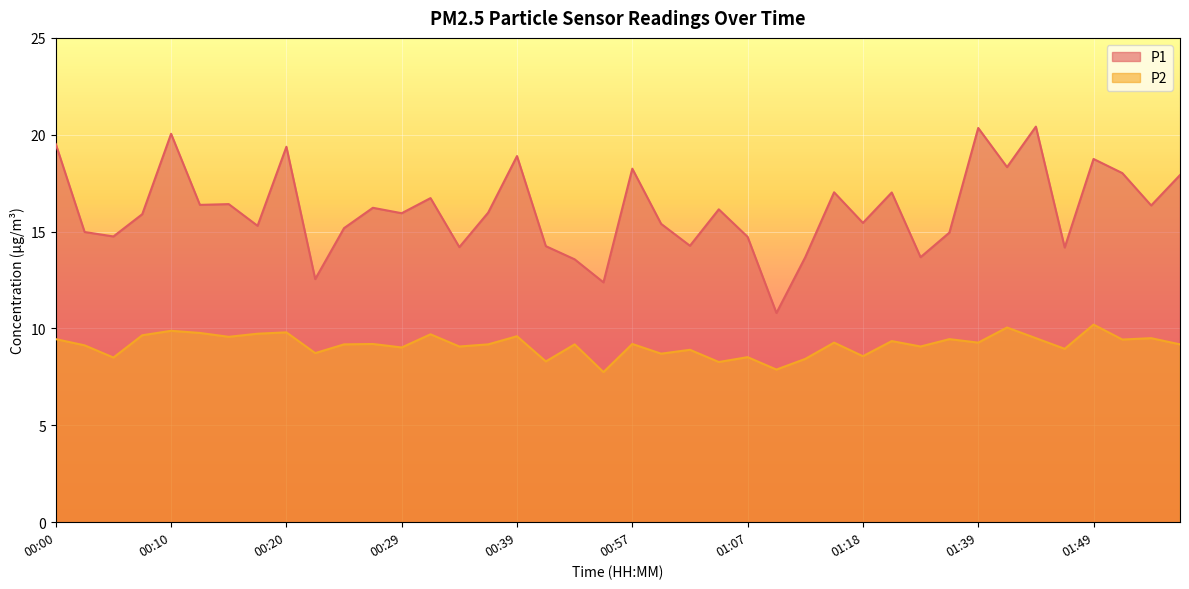

Reading left to right, list all the values displayed in this chart.

P1: 00:00=19.5	00:03=15.0	00:05=14.8	00:07=15.9	00:10=20.1	00:12=16.4	00:15=16.4	00:17=15.3	00:20=19.4	00:22=12.6	00:25=15.2	00:27=16.2	00:29=15.9	00:32=16.7	00:34=14.2	00:37=16.0	00:39=18.9	00:42=14.2	00:47=13.6	00:52=12.4	00:57=18.2	01:00=15.4	01:02=14.3	01:05=16.1	01:07=14.7	01:09=10.8	01:12=13.7	01:15=17.0	01:18=15.4	01:20=17.0	01:32=13.7	01:34=14.9	01:39=20.4	01:42=18.3	01:44=20.4	01:47=14.2	01:49=18.8	01:52=18.0	01:54=16.4	02:00=17.9
P2: 00:00=9.4	00:03=9.1	00:05=8.5	00:07=9.7	00:10=9.9	00:12=9.8	00:15=9.6	00:17=9.7	00:20=9.8	00:22=8.7	00:25=9.2	00:27=9.2	00:29=9.0	00:32=9.7	00:34=9.1	00:37=9.2	00:39=9.6	00:42=8.3	00:47=9.2	00:52=7.8	00:57=9.2	01:00=8.7	01:02=8.9	01:05=8.3	01:07=8.5	01:09=7.9	01:12=8.4	01:15=9.3	01:18=8.6	01:20=9.3	01:32=9.1	01:34=9.4	01:39=9.3	01:42=10.1	01:44=9.5	01:47=8.9	01:49=10.2	01:52=9.4	01:54=9.5	02:00=9.2